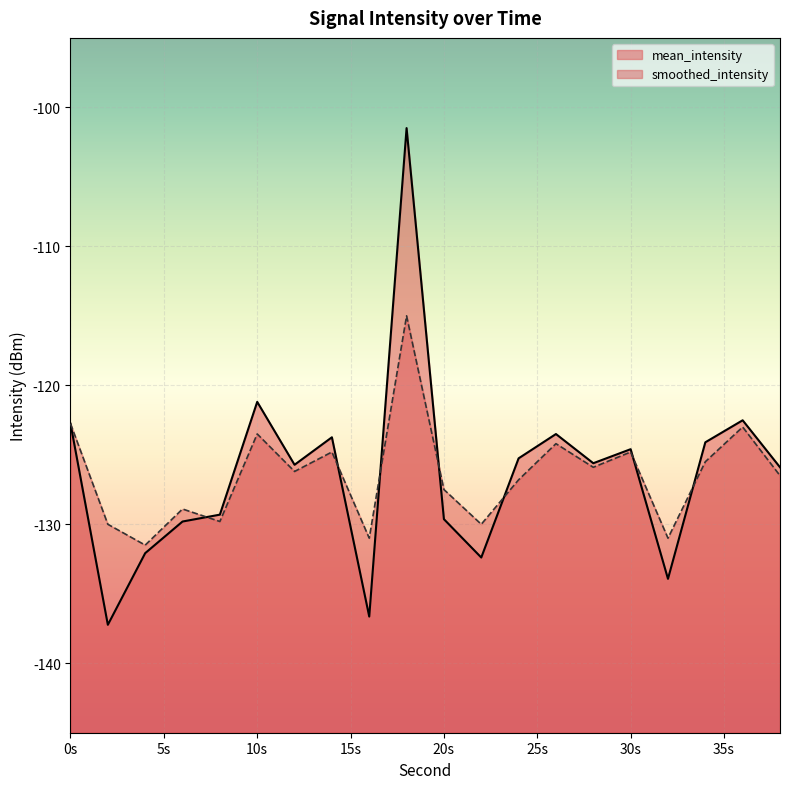

Does the chart display data point markers on the line(s)?

No